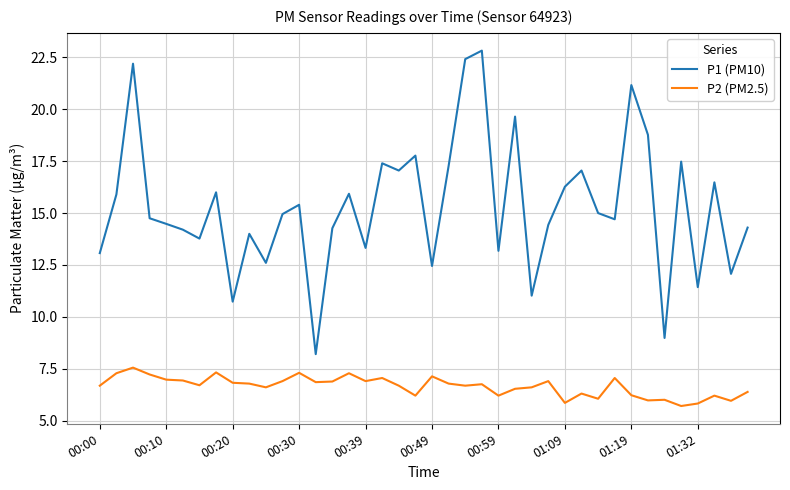

What is the average value of the P1 (PM10) series?

15.3